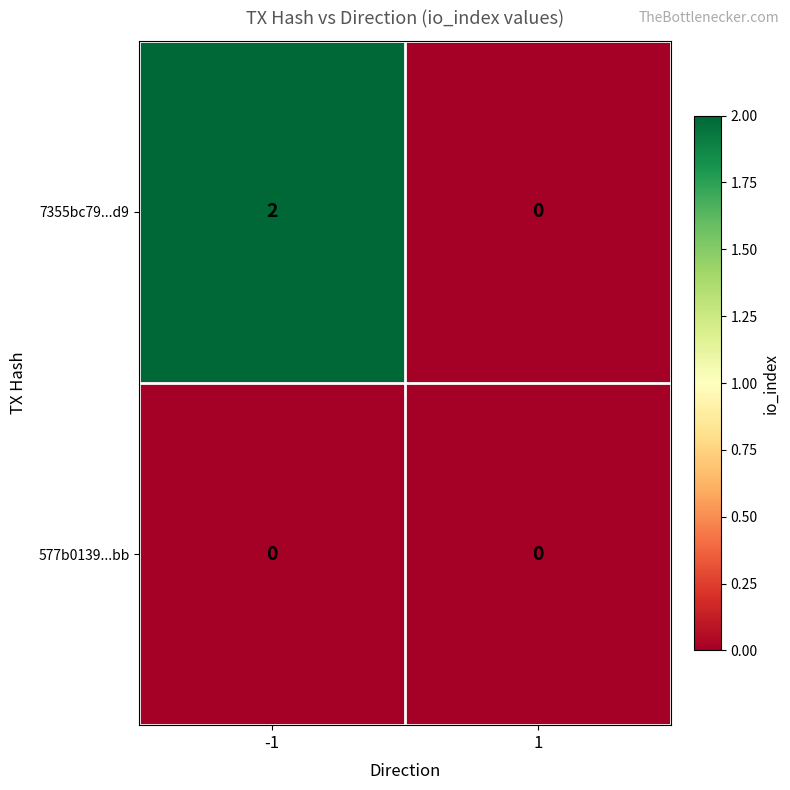

Which series has the largest total across all categories?

7355bc79...d9